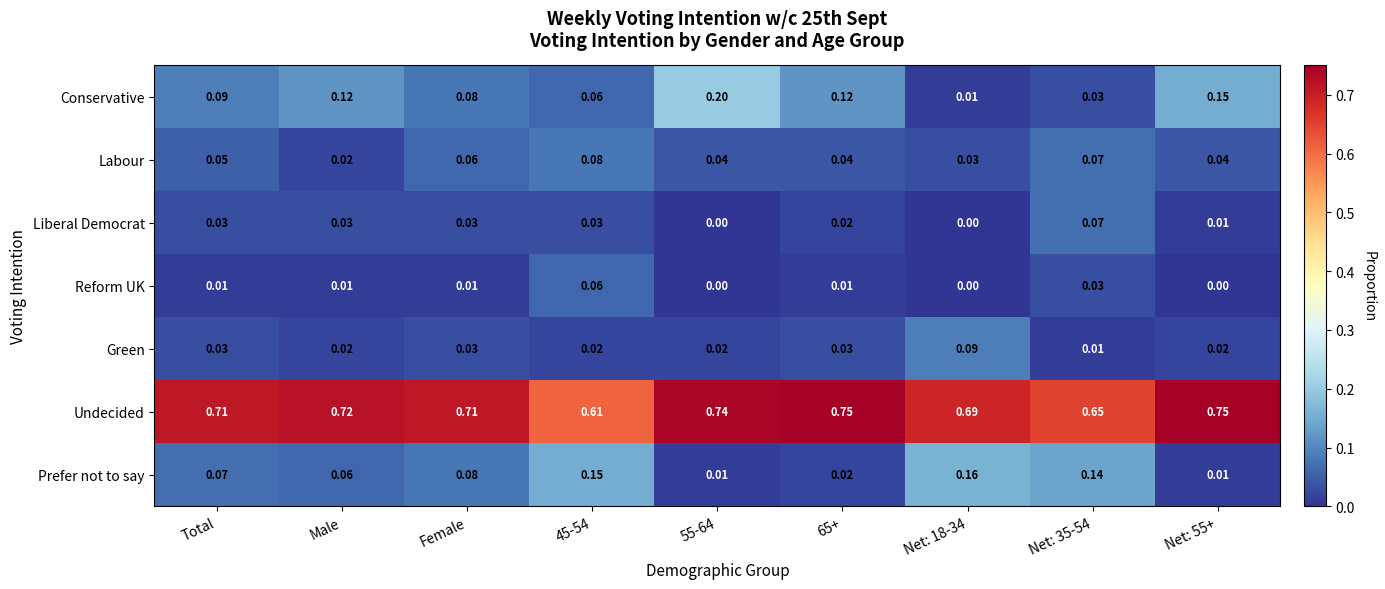

Is the value of Reform UK at Total greater than the value of Labour at 55-64?

No